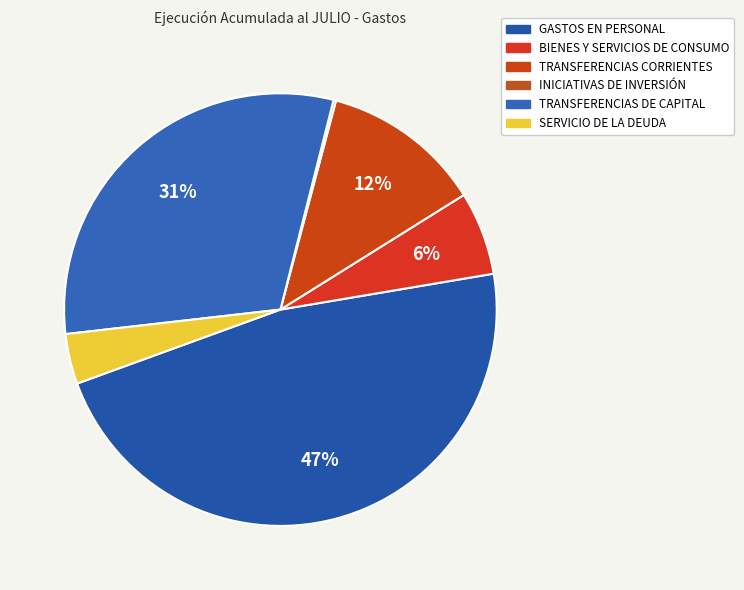

To the nearest percent, what is the difference between the largest and smallest slice percentages?

47%